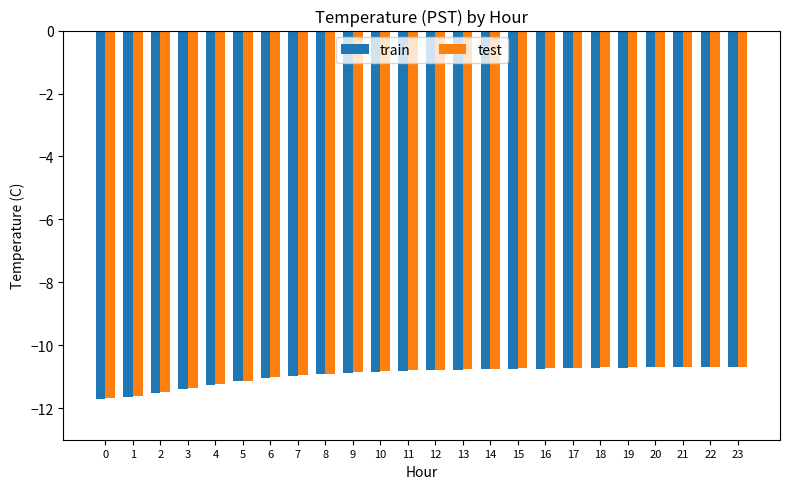

Is the value of test at 22 greater than the value of train at 0?

Yes